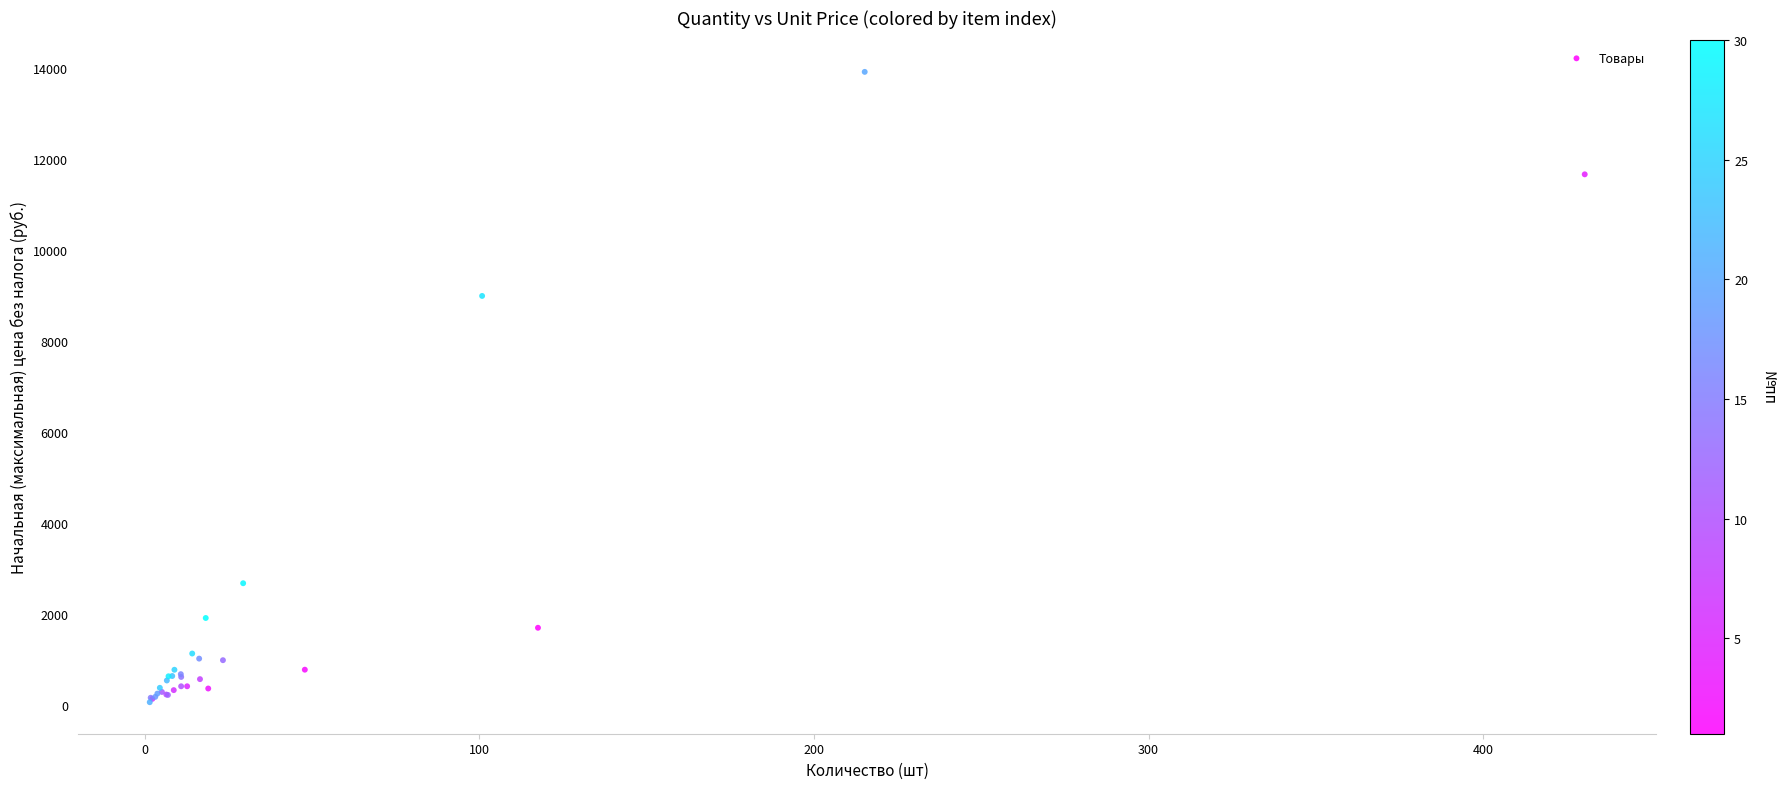

What Y value in the scatter plot is closest to 6988?

8990.3